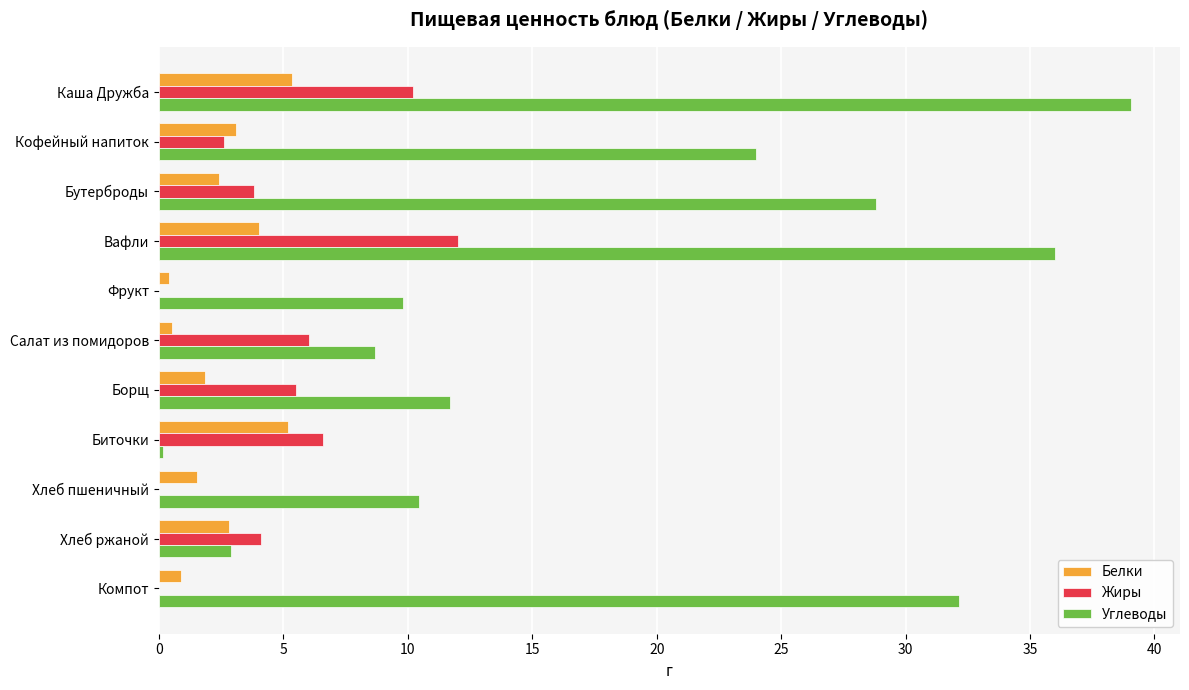

What value does the Углеводы series have at Борщ?

11.7